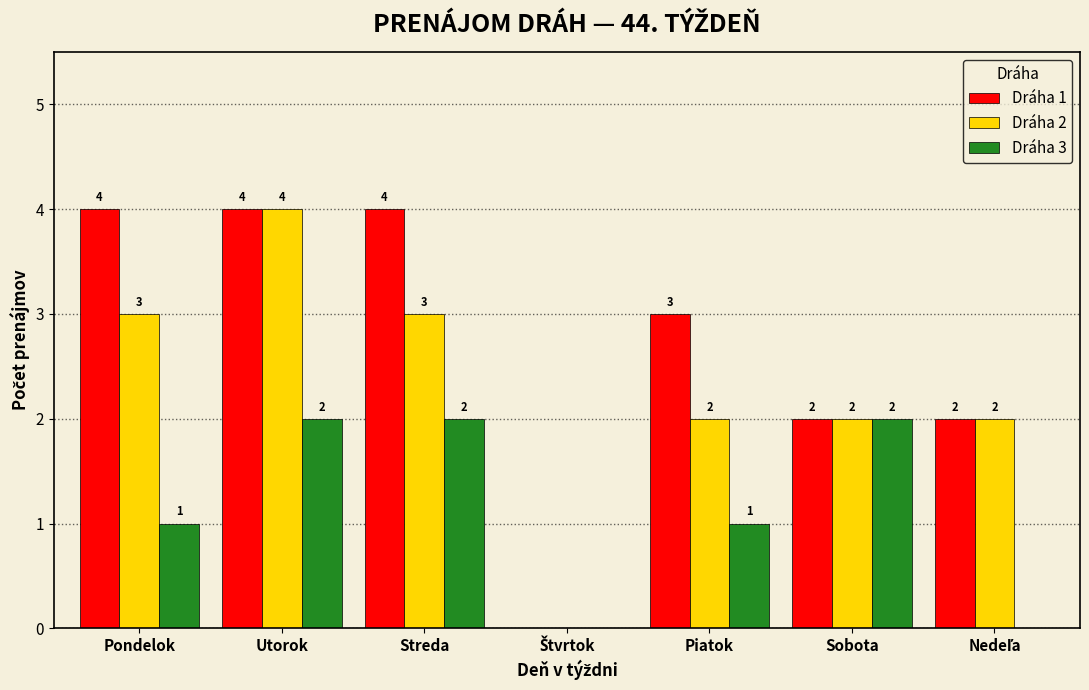

What is the total value across all series at Piatok?

6